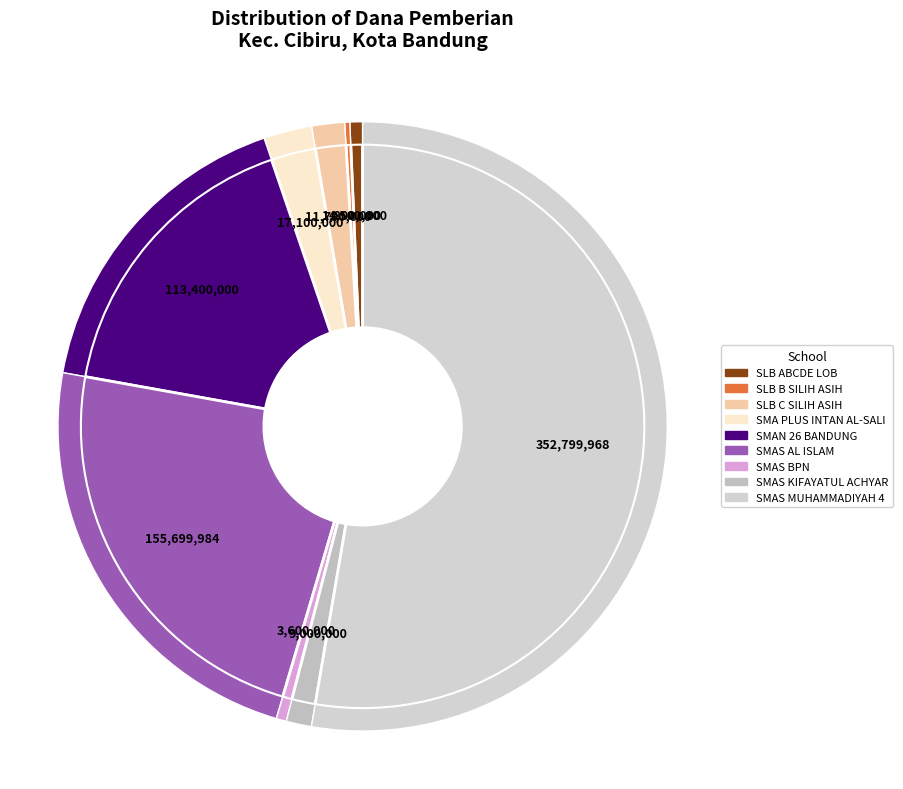

To the nearest percent, what is the average slice percentage?

11%